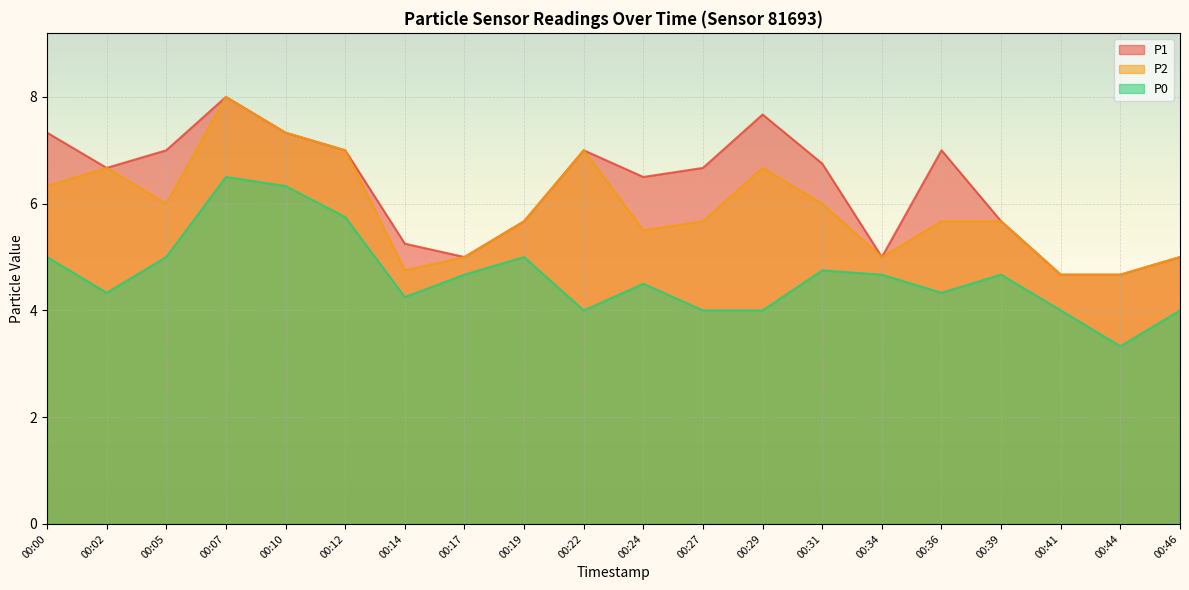

Which label corresponds to the smallest value in the chart?

00:44